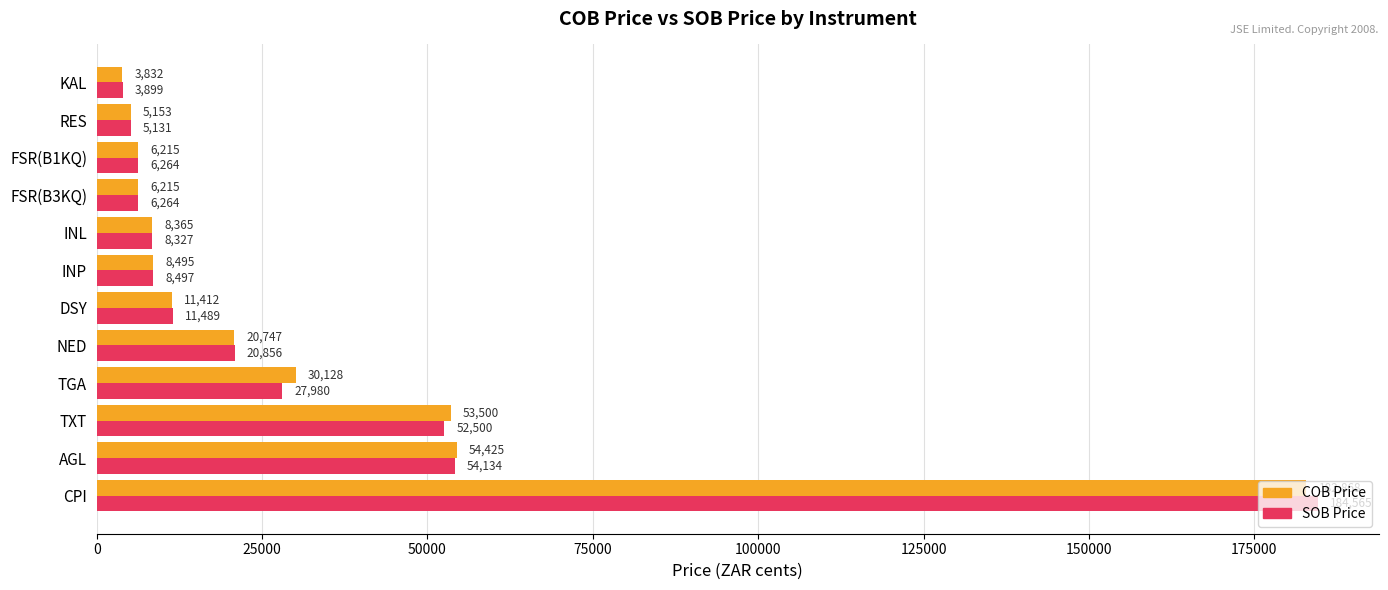

At which category does the chart reach its minimum across all series?

KAL